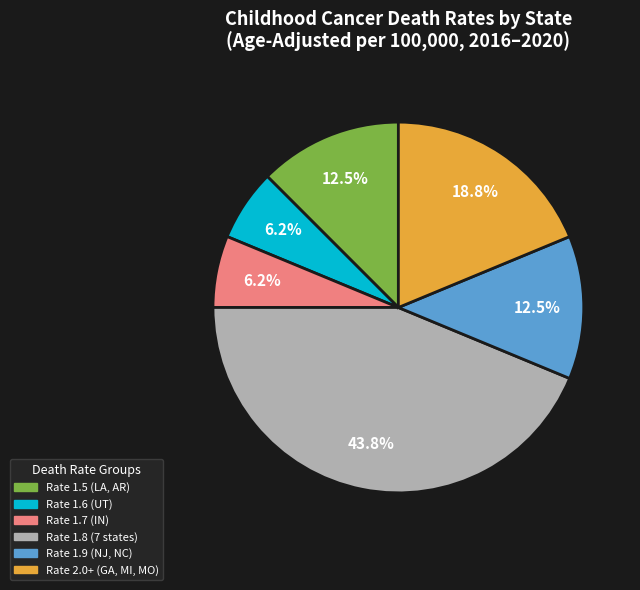

Does any single category account for the majority?

No